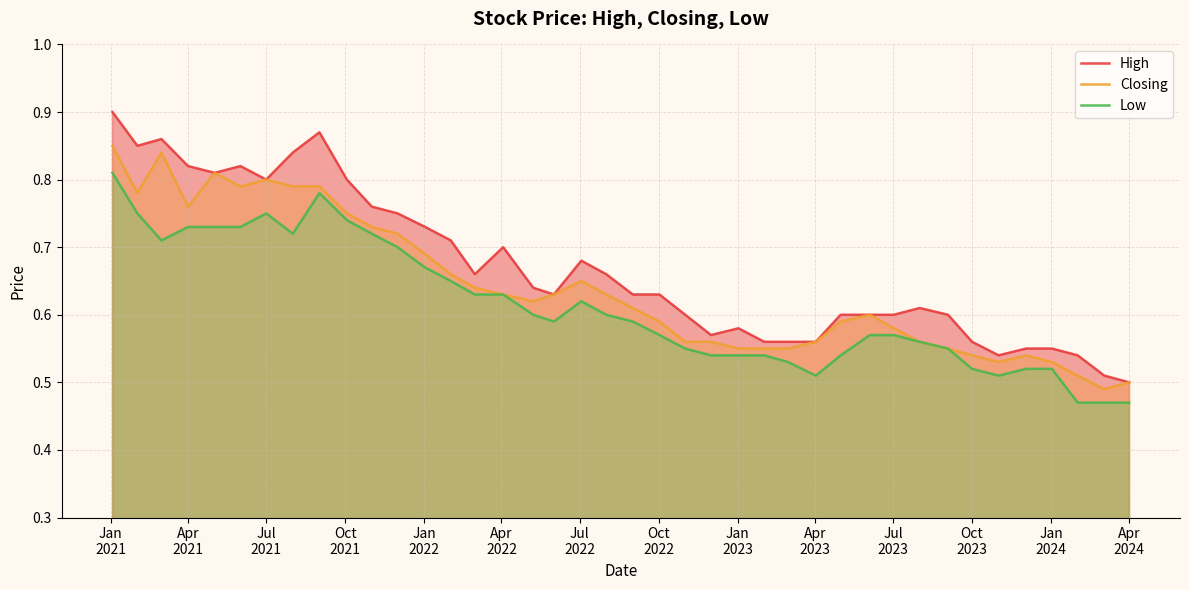

List the series in order of their overall mean, lowest first.

Low, Closing, High